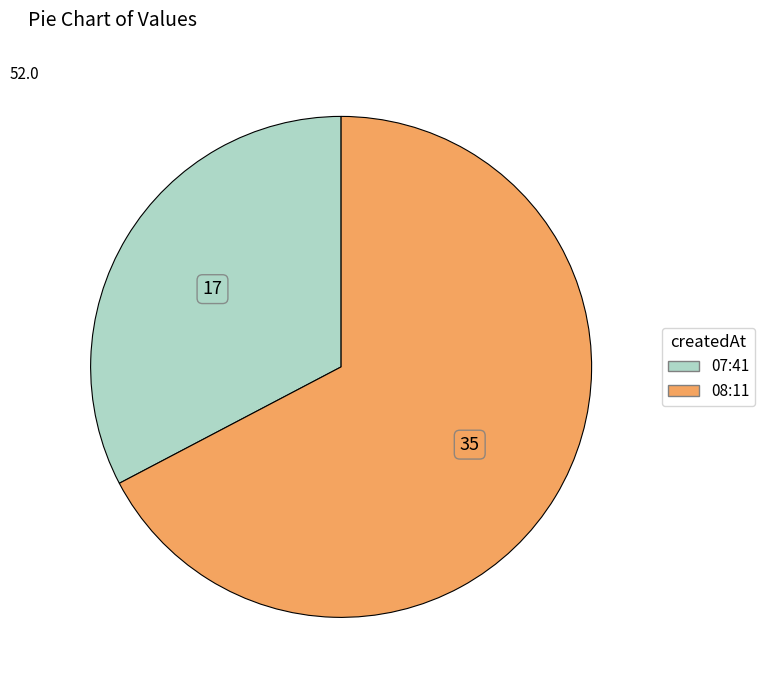

Count the number of slices in the pie.

2